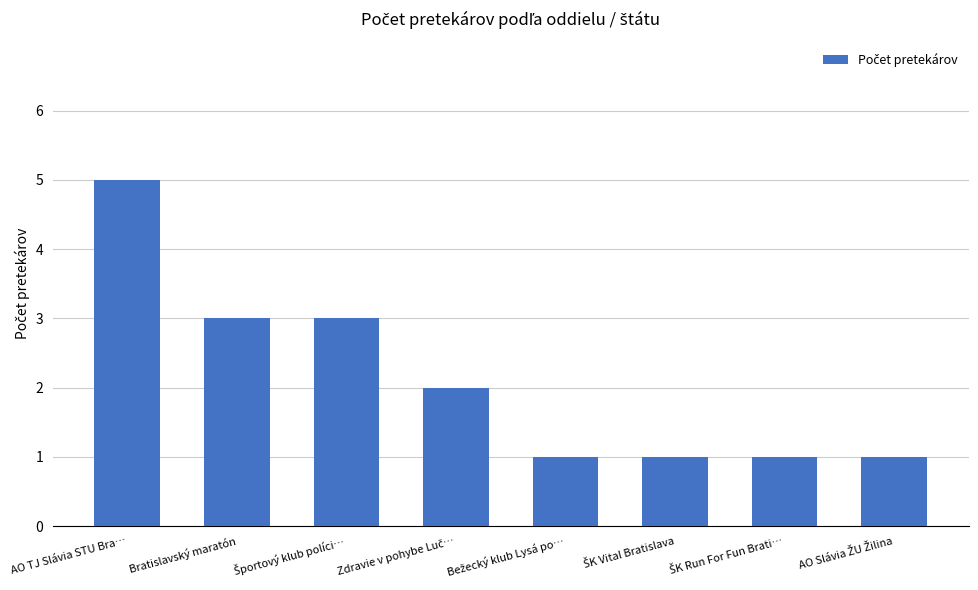

How many values are between 1 and 3?

7